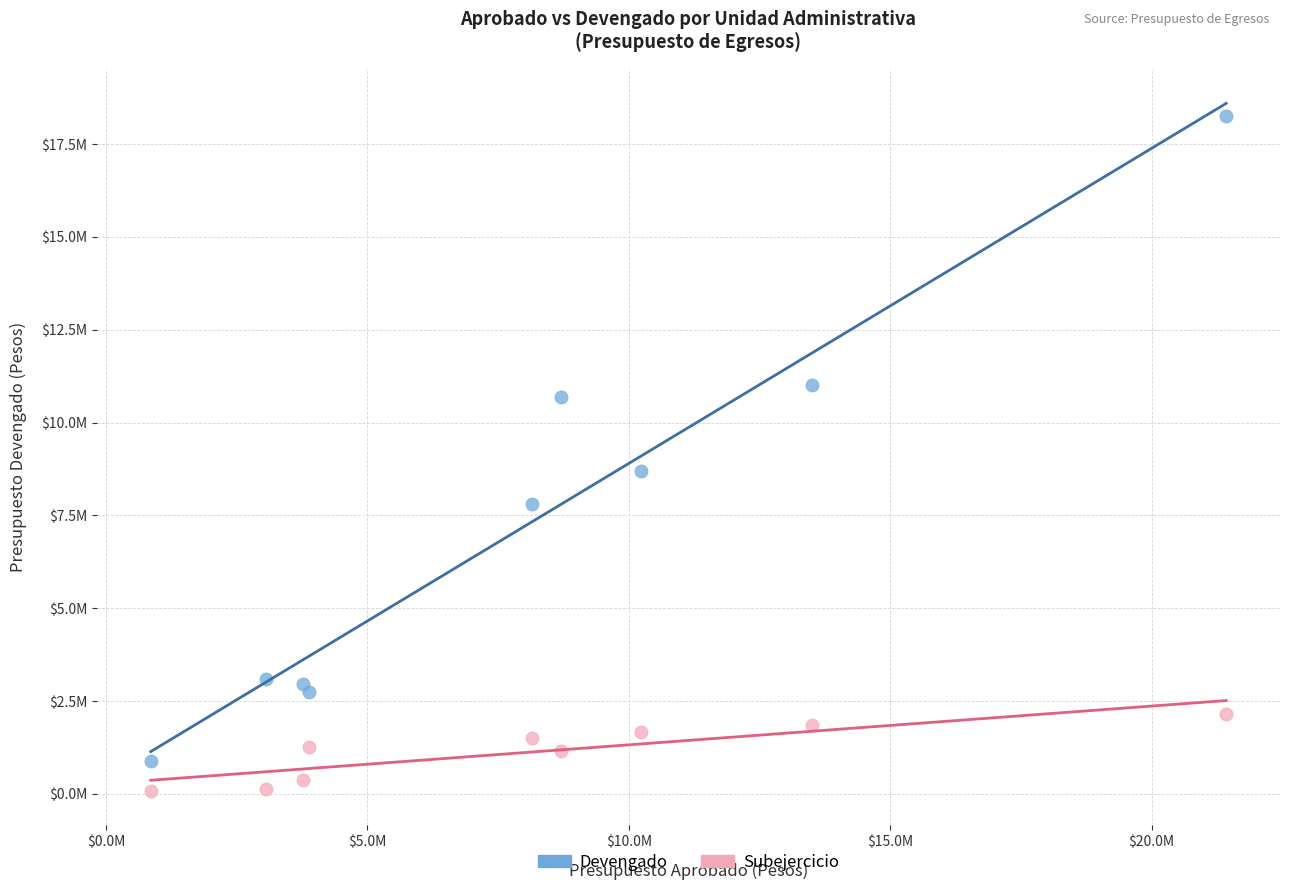

Which series contains the lowest Y value?

Subejercicio